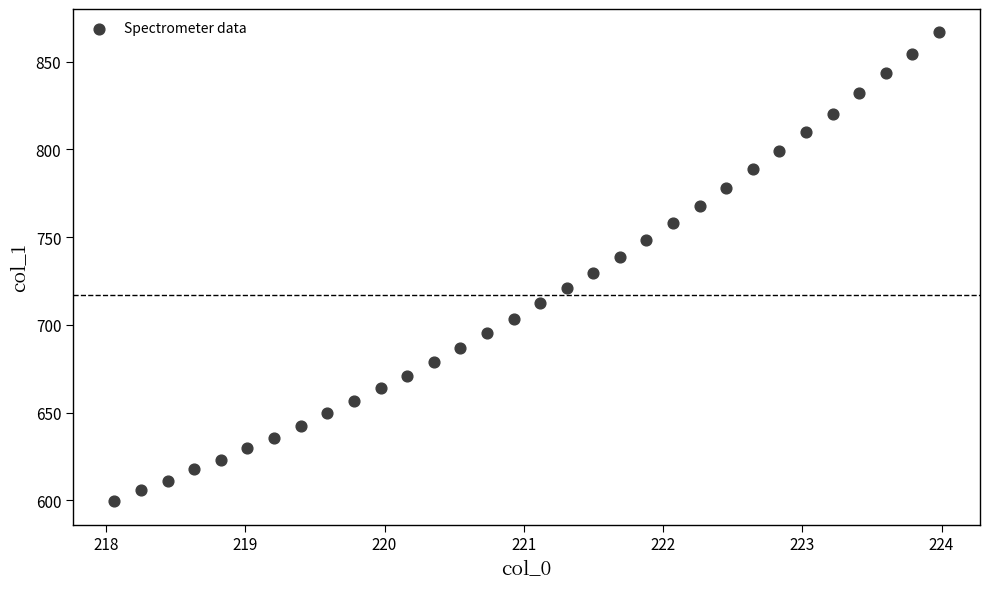

What is the range of Y values (max minus min)?

266.9